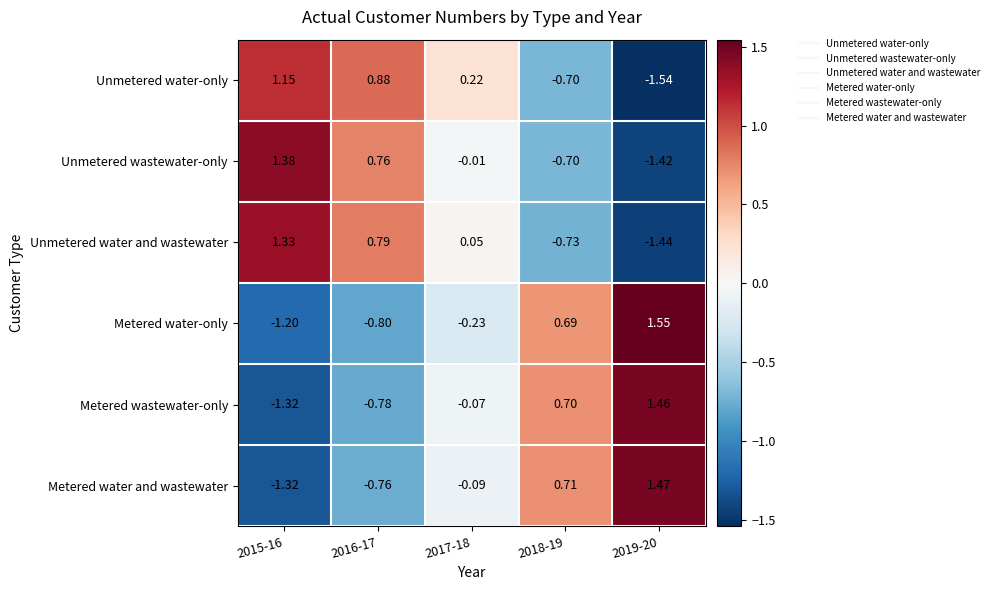

Which category has the lowest value across all series?

2019-20